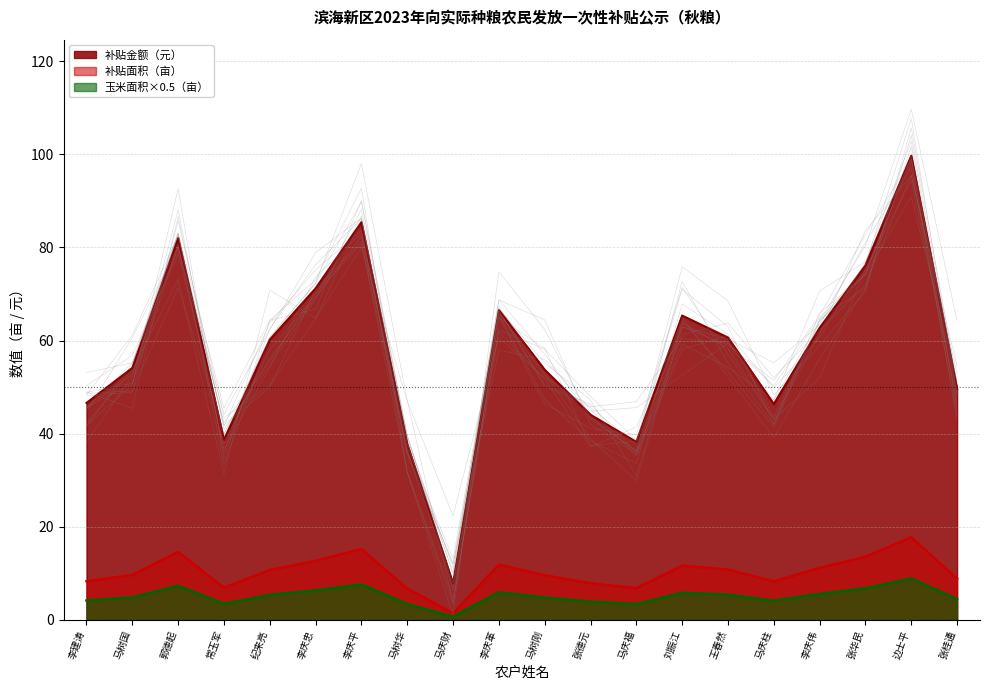

Which series has the largest total across all categories?

补贴金额（元）